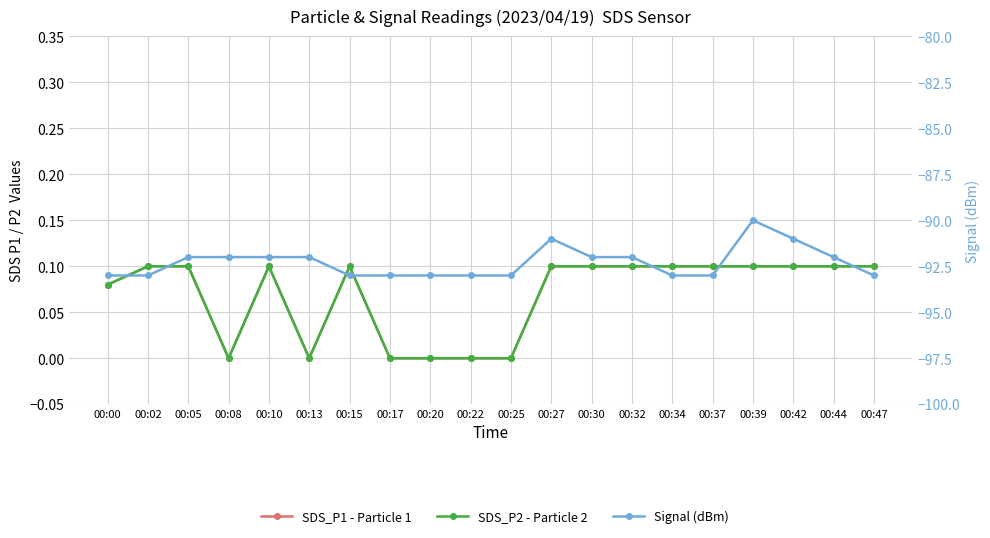

Does the chart display data point markers on the line(s)?

Yes